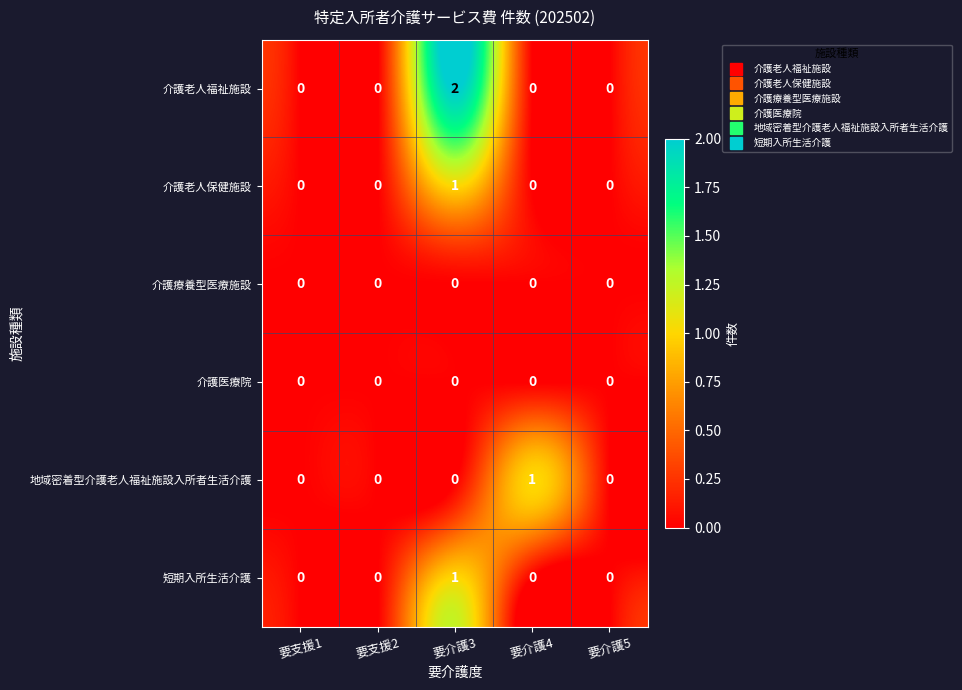

Which series has the largest total across all categories?

介護老人福祉施設